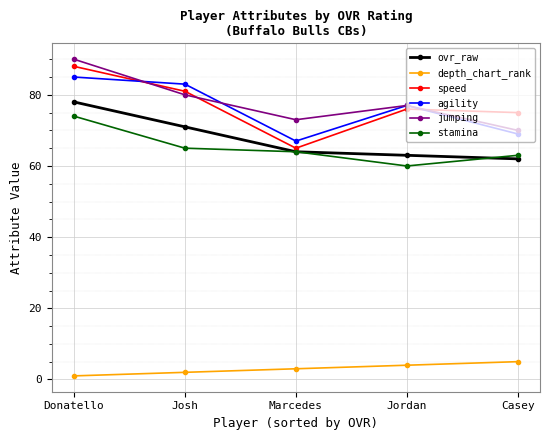

Reading left to right, extract all data points from this chart.

ovr_raw: 78	71	64	63	62
depth_chart_rank: 1	2	3	4	5
speed: 88	81	65	76	75
agility: 85	83	67	77	69
jumping: 90	80	73	77	70
stamina: 74	65	64	60	63